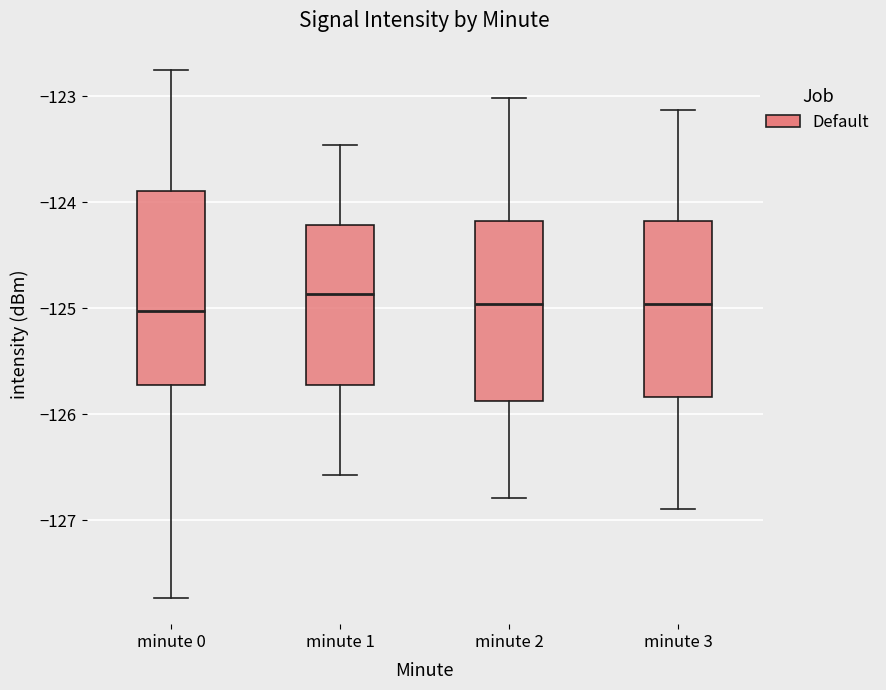

Reading left to right, read every box against the y-axis: the position of its median line, the range the box covers, and the ends of its whiskers. The values are not printed on the chart, so give them approximately, as read against the axis.

minute 0: median -125.0, box -125.7 to -123.9, whiskers -127.7 to -122.8
minute 1: median -124.9, box -125.7 to -124.2, whiskers -126.6 to -123.5
minute 2: median -125.0, box -125.9 to -124.2, whiskers -126.8 to -123.0
minute 3: median -125.0, box -125.8 to -124.2, whiskers -126.9 to -123.1